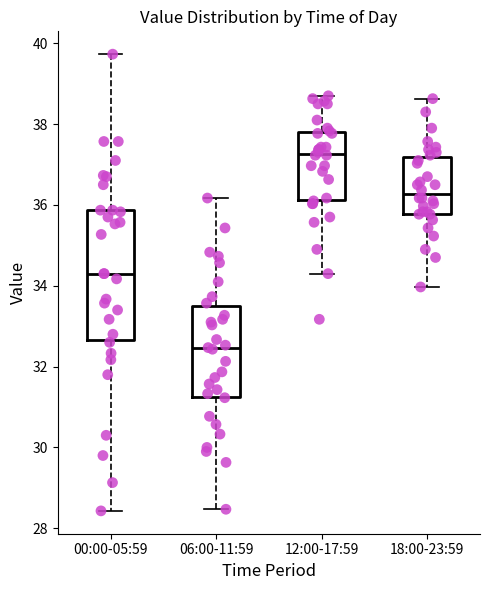

Reading left to right, read every box against the y-axis: the position of its median line, the range the box covers, and the ends of its whiskers. The values are not printed on the chart, so give them approximately, as read against the axis.

00:00-05:59: median 34.4, box 32.6 to 35.8, whiskers 28.4 to 39.8
06:00-11:59: median 32.4, box 31.2 to 33.4, whiskers 28.4 to 36.2
12:00-17:59: median 37.2, box 36.2 to 37.8, whiskers 34.4 to 38.8
18:00-23:59: median 36.2, box 35.8 to 37.2, whiskers 34.0 to 38.6